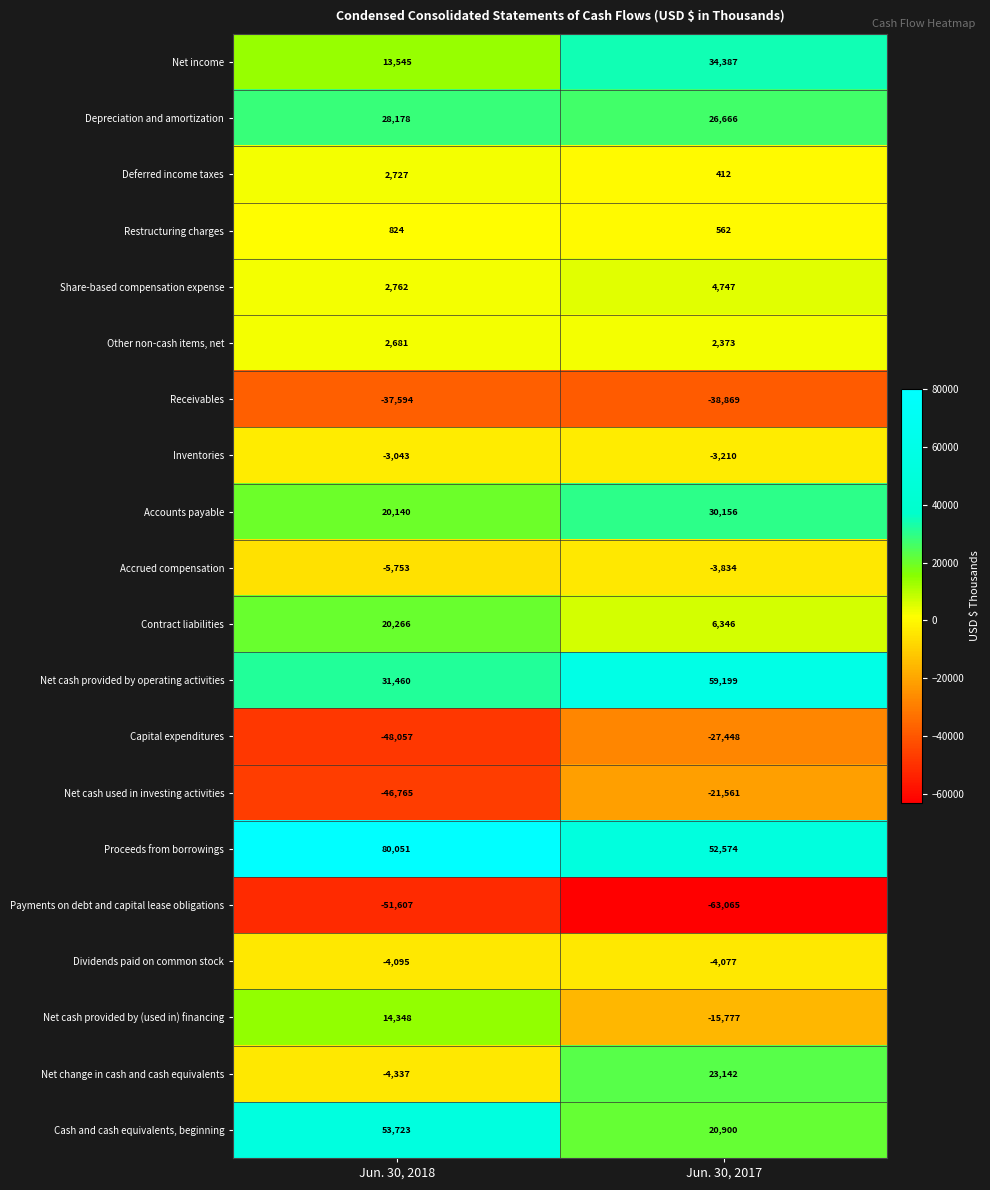

Which series has the largest total across all categories?

Proceeds from borrowings